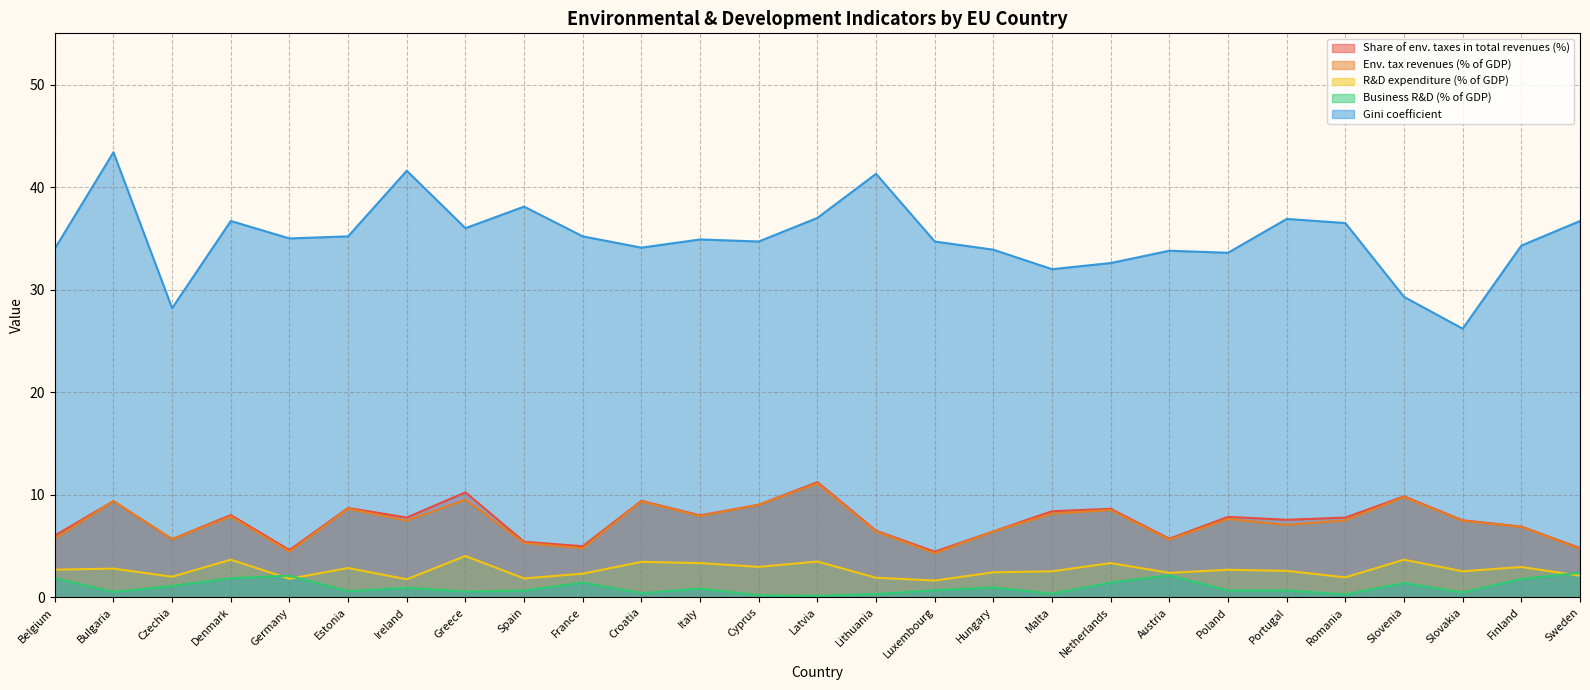

What is the difference between the highest and lowest values at Estonia?

34.6